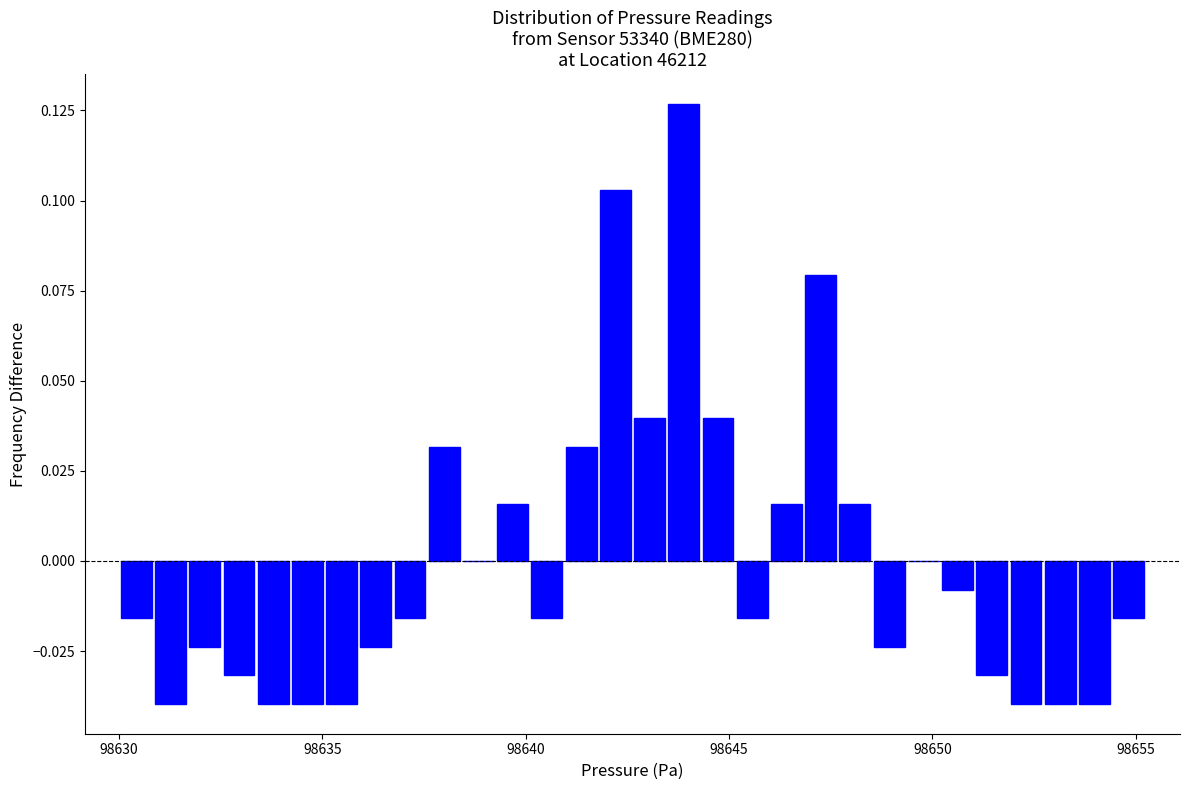

Read against the x-axis, roughly where is the centre of the tallest bar?

98644.0